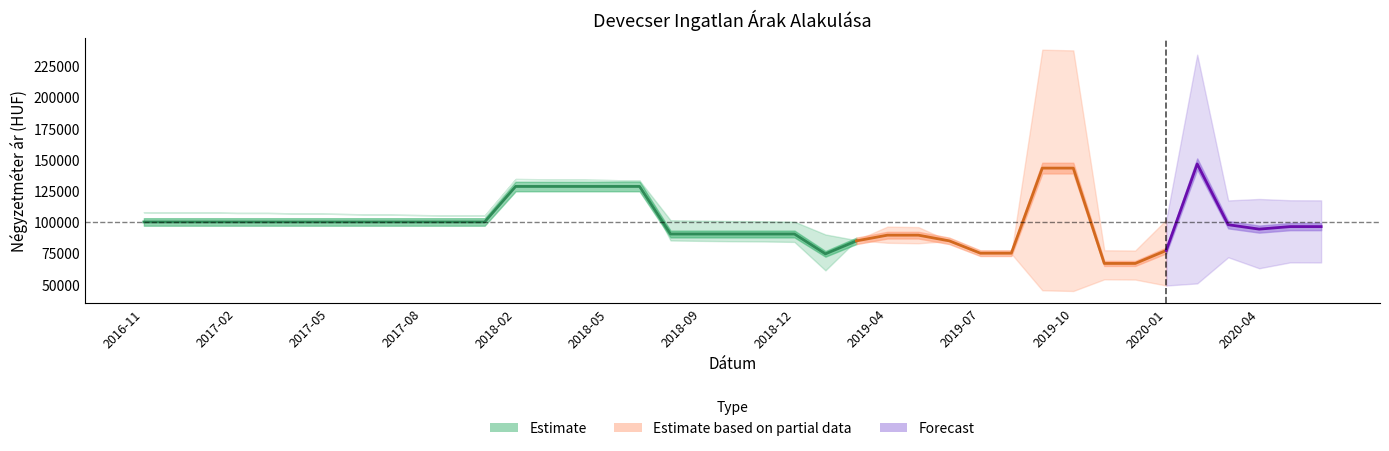

What is the difference between the Szórás felső határ values at 2019-05 and 2018-03?

38304